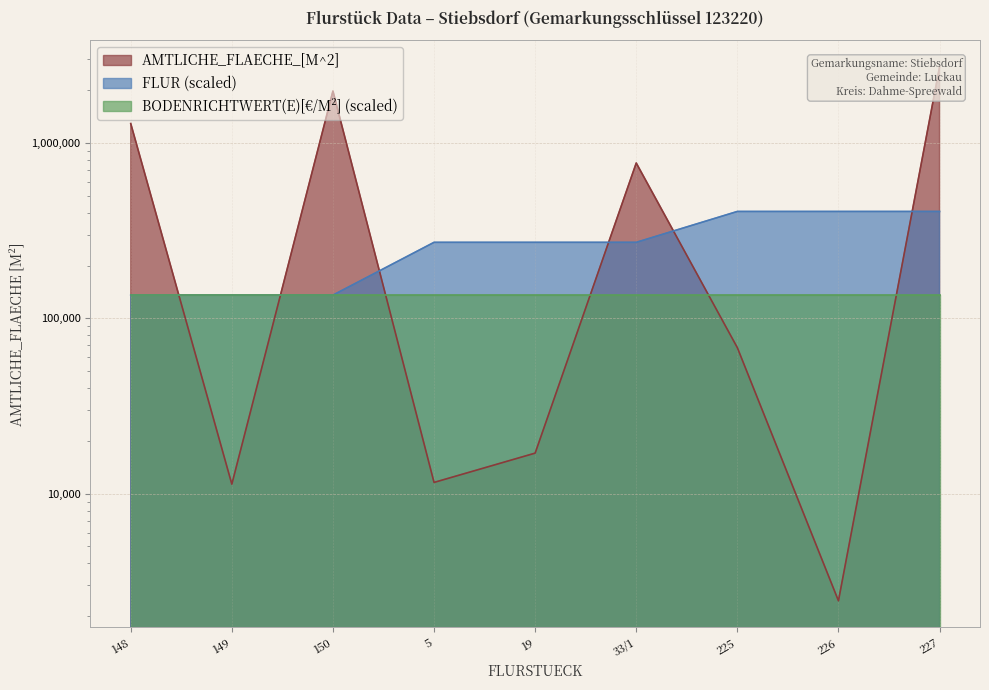

At which category is the sum across all series the highest?

227